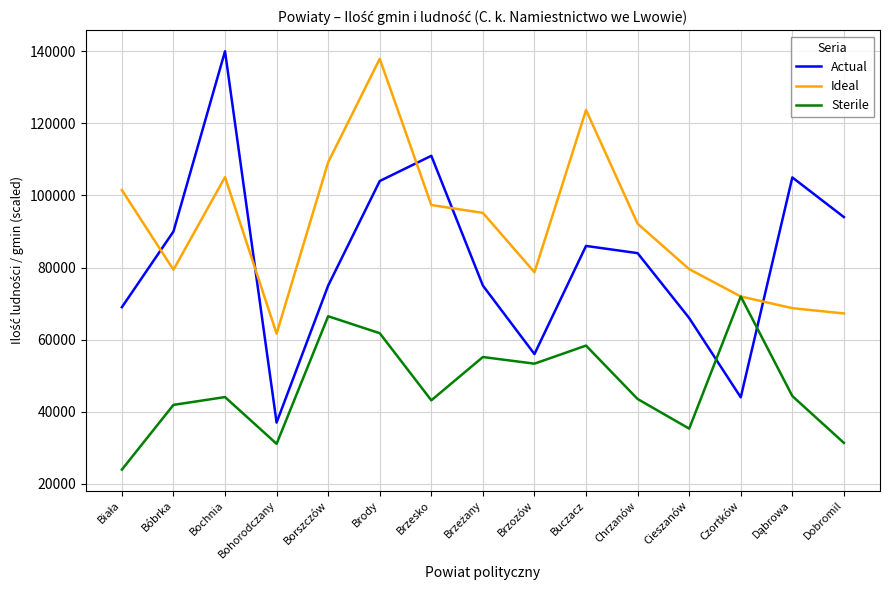

How many times do Ideal and Actual cross each other?

5